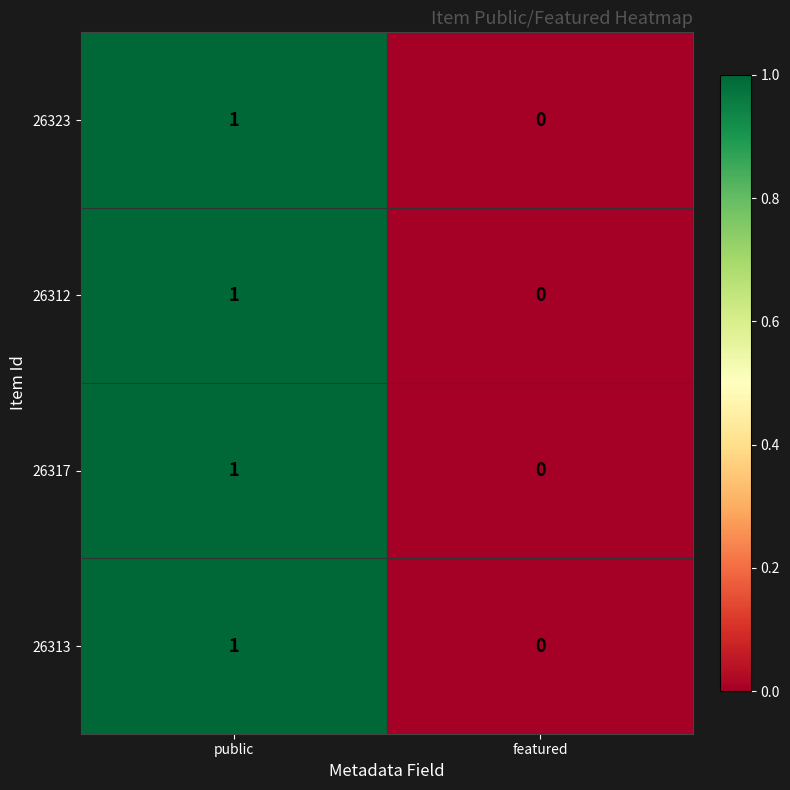

List the labels in order of 26312 value, largest first.

public, featured